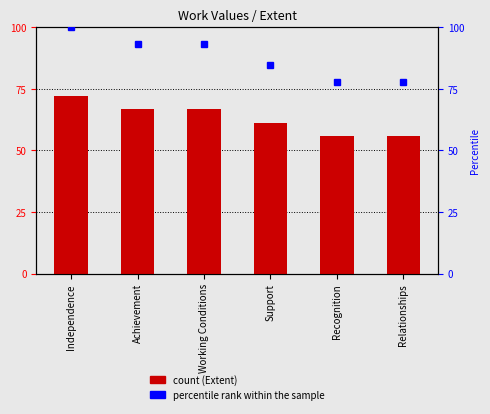

What is the minimum value for percentile rank within the sample?

77.8